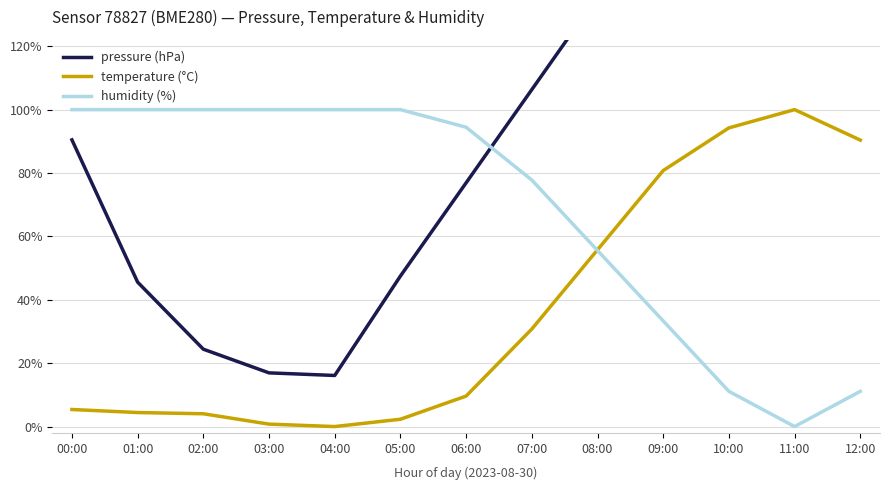

What are all the series names shown in the legend?

pressure (hPa), temperature (°C), humidity (%)